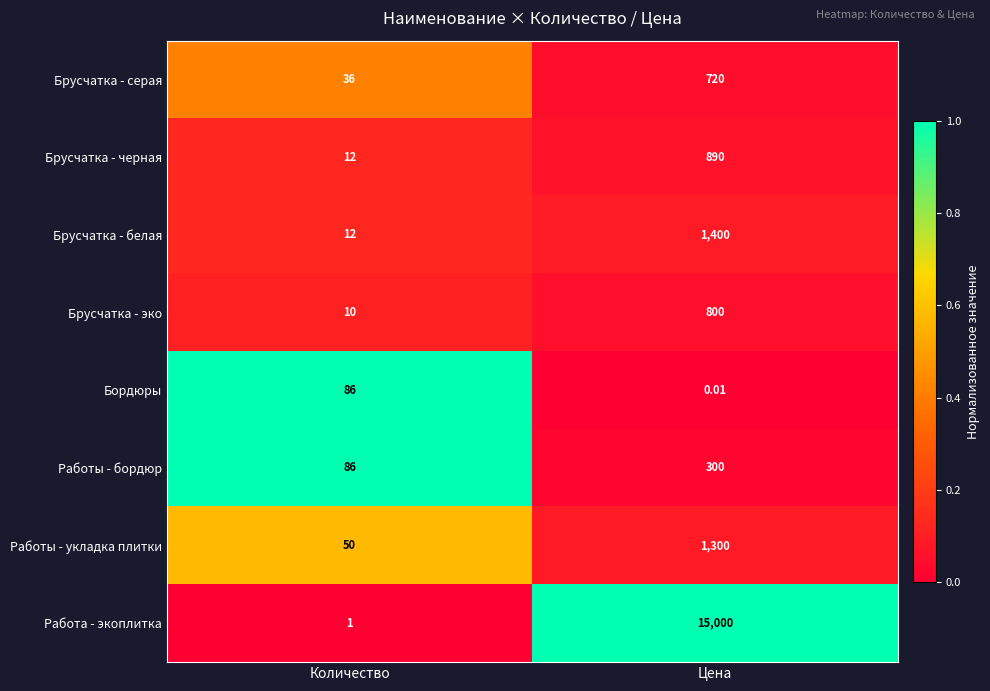

What is the spread (max minus min) of values at Цена?

15000.0